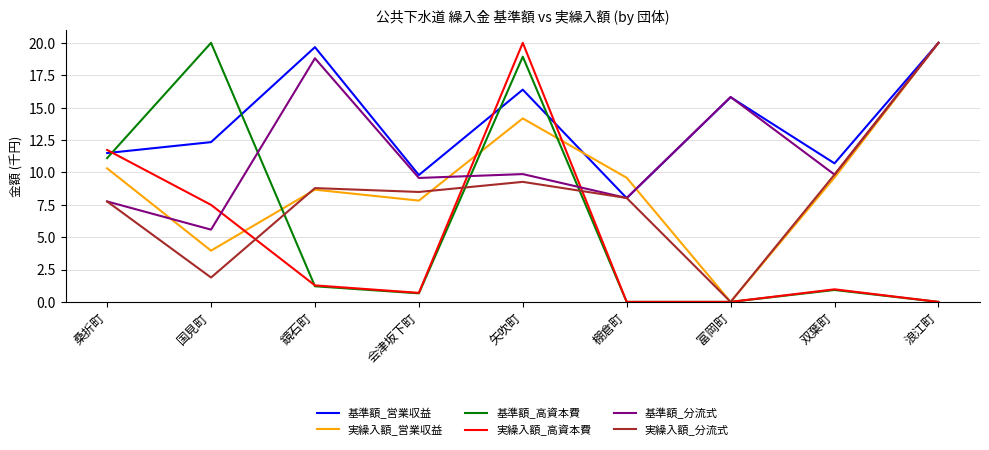

True or false: 基準額_営業収益 has a value of 12.3 at 国見町.

True